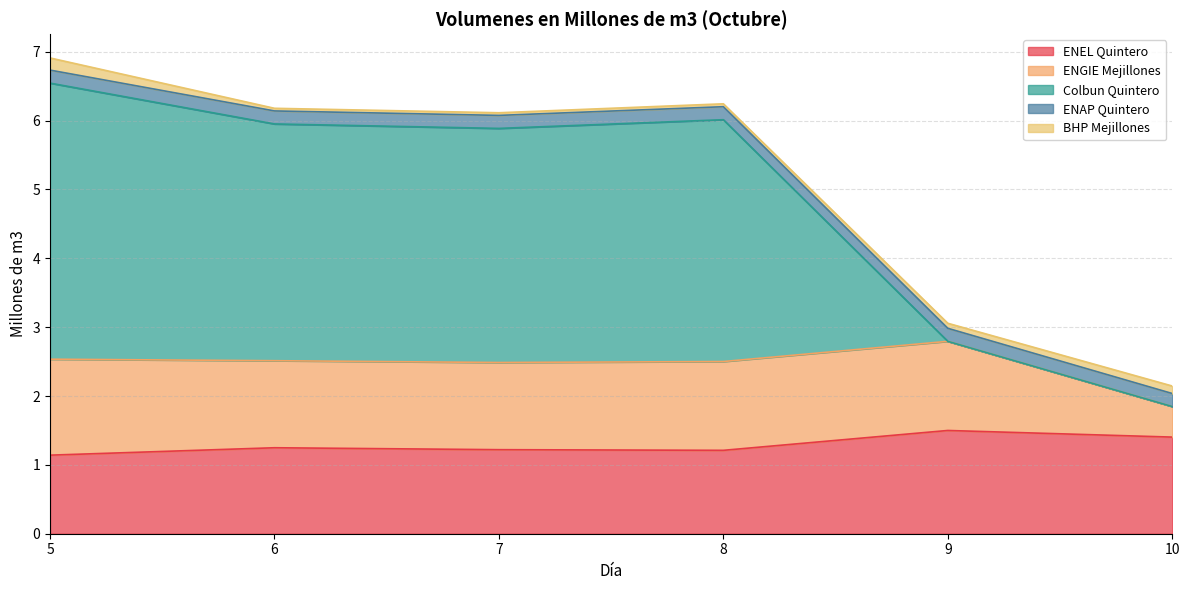

What is the value of the BHP Mejillones point at the 1st from the left?

0.2